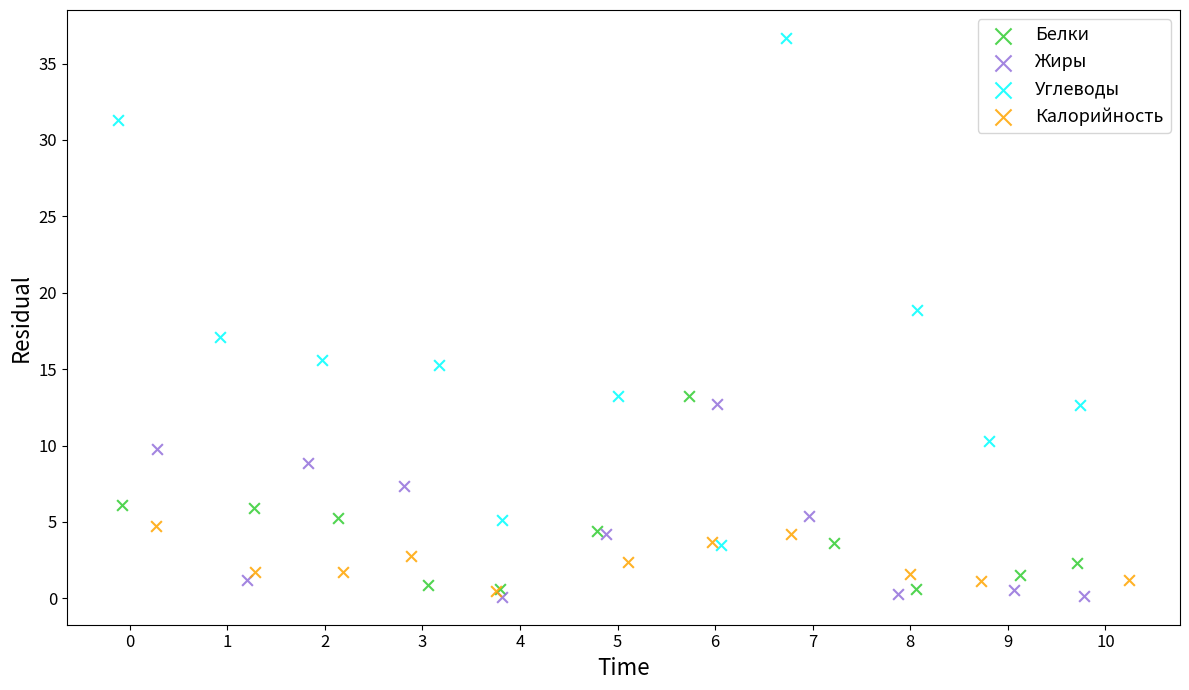

Which series reaches the maximum Y coordinate?

Углеводы